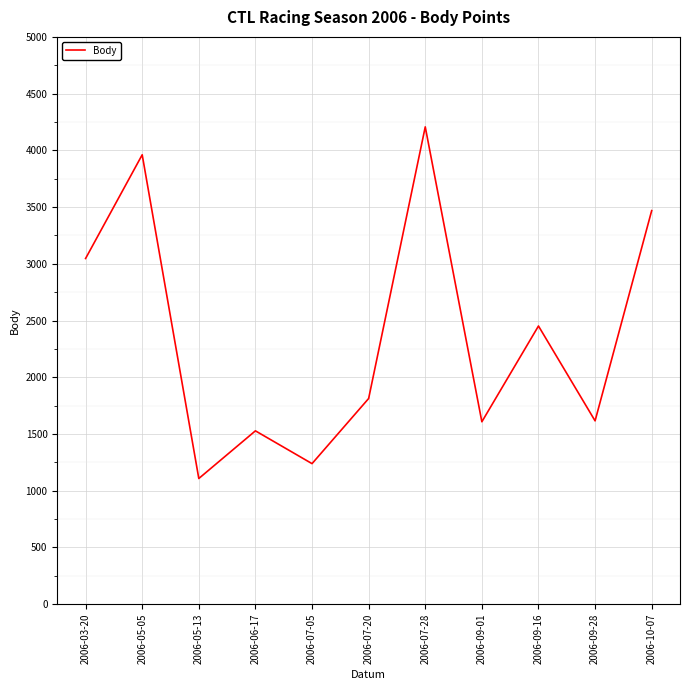

Which has a higher value, 2006-07-28 or 2006-03-20?

2006-07-28